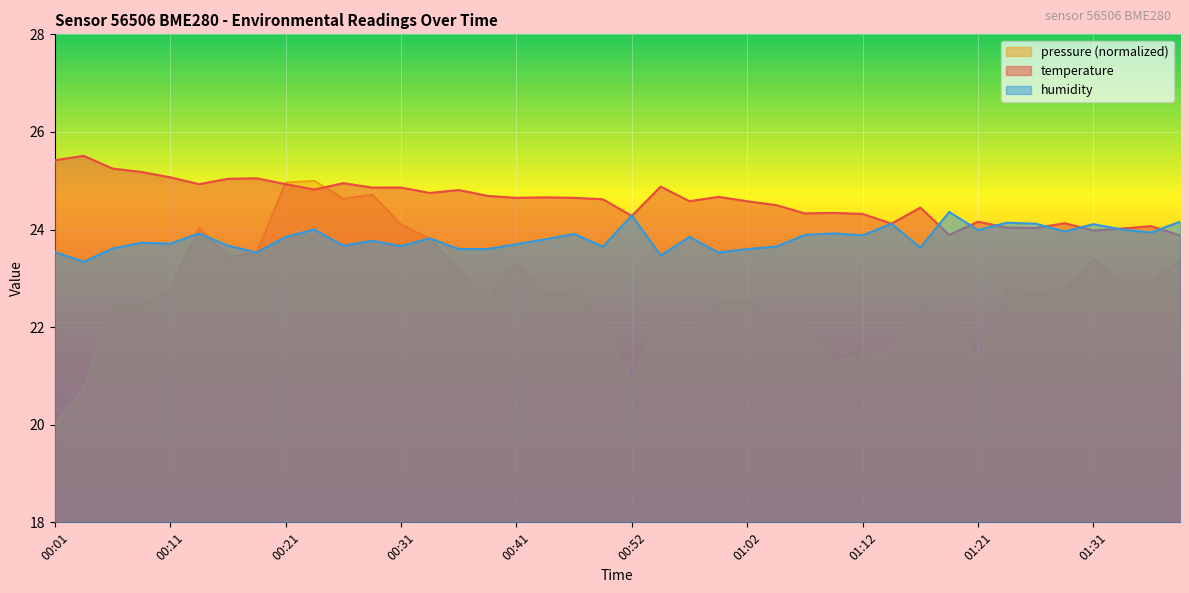

How many lines are shown in the chart?

3